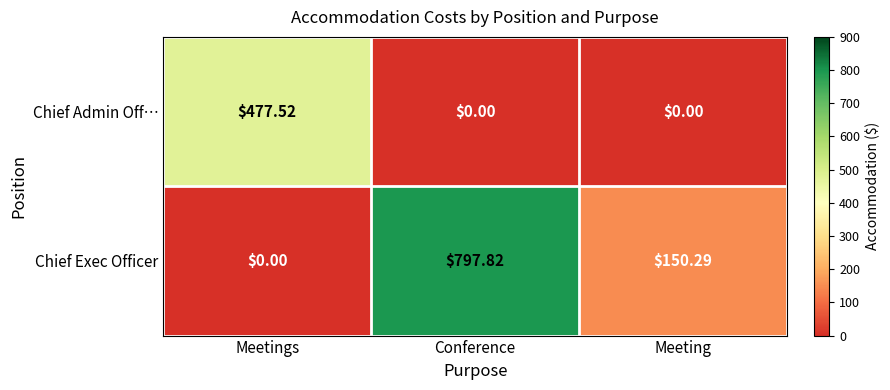

List the series in order of their peak value, highest first.

Chief Exec Officer, Chief Admin Off…